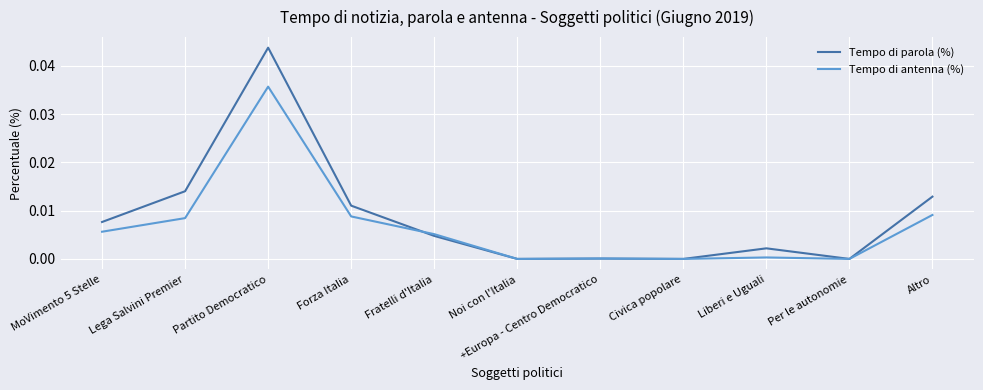

Is it true that Tempo di parola (%) equals 0.0 at Forza Italia?

True